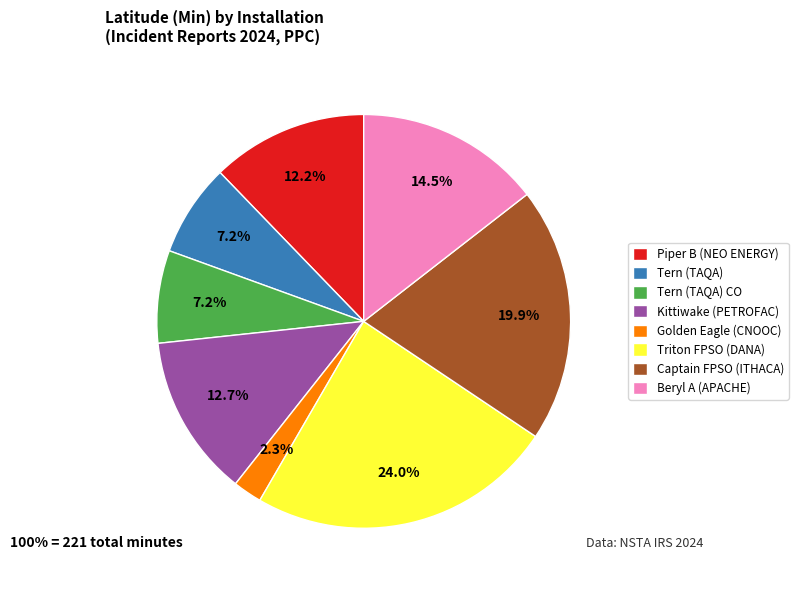

To the nearest percent, what is the combined percentage of Golden Eagle (CNOOC) and Captain FPSO (ITHACA)?

22%